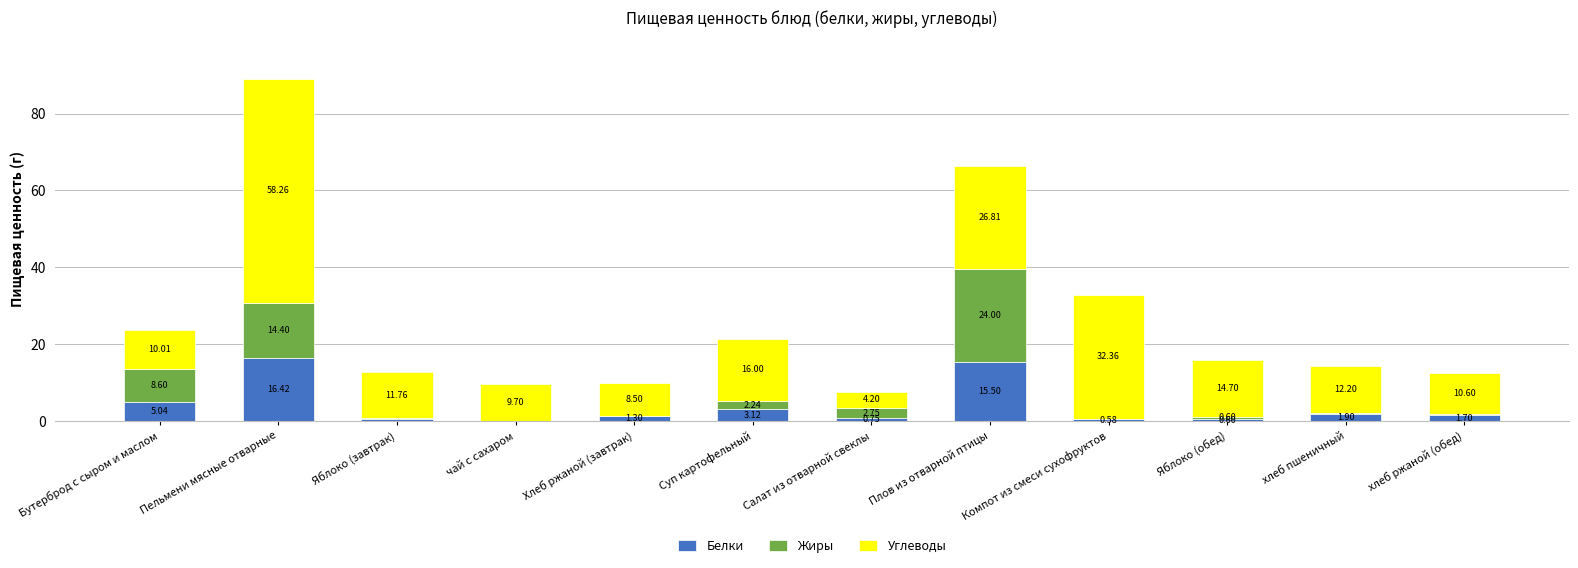

What is the sum of all Белки values?

47.4